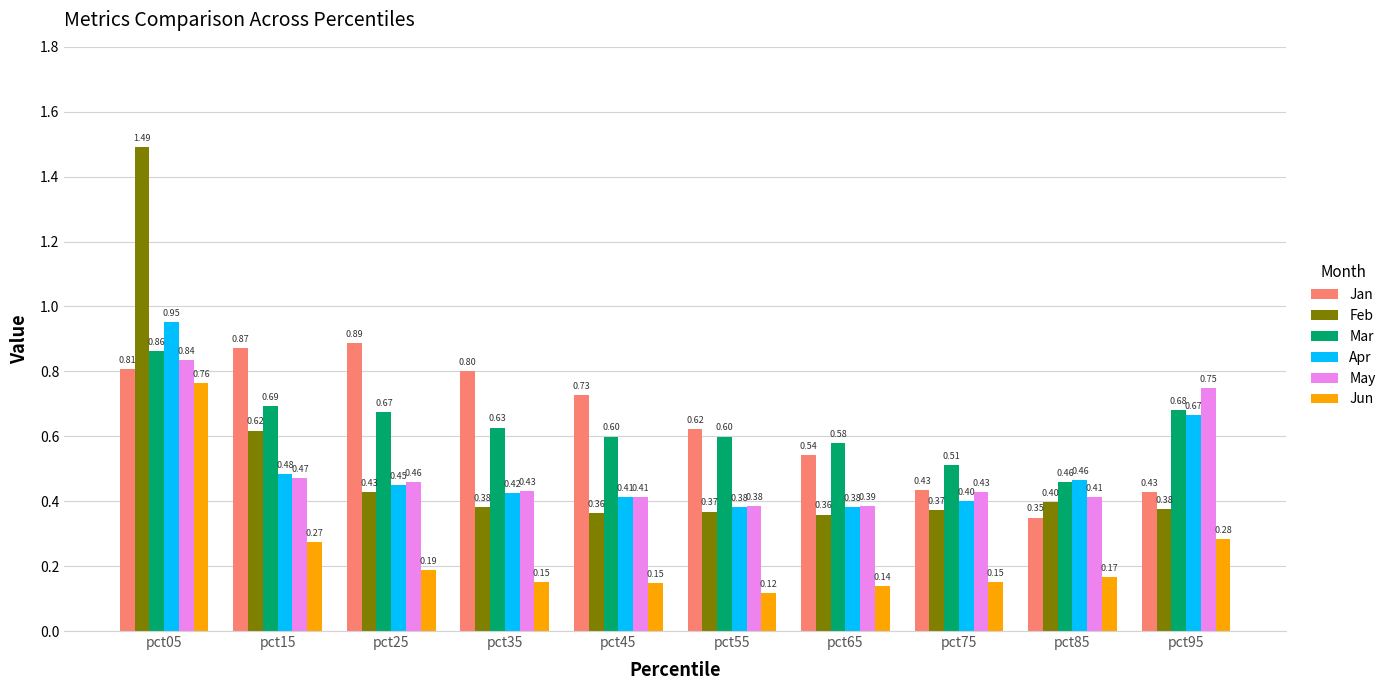

Which series has the largest total across all categories?

Jan